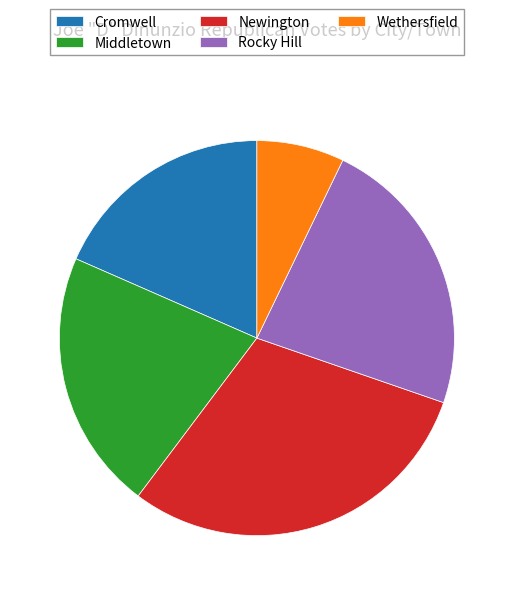

Is it true that Wethersfield is 7% of the pie?

True